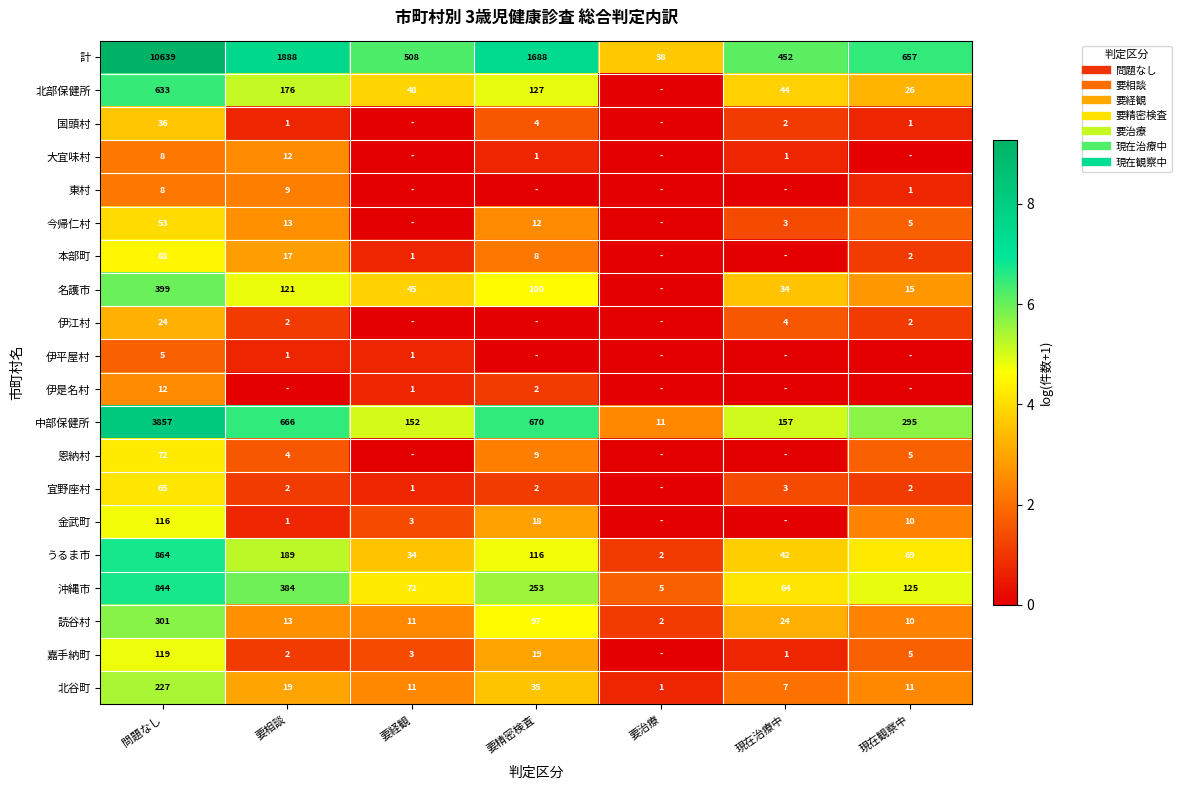

What is the spread (max minus min) of values at 要相談?

7.5